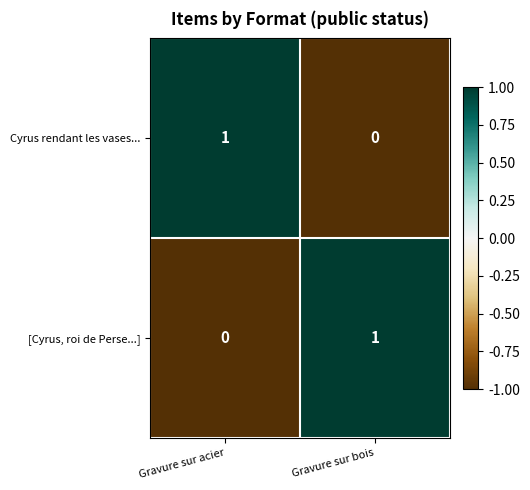

How many values in Cyrus rendant les vases... are above zero?

1